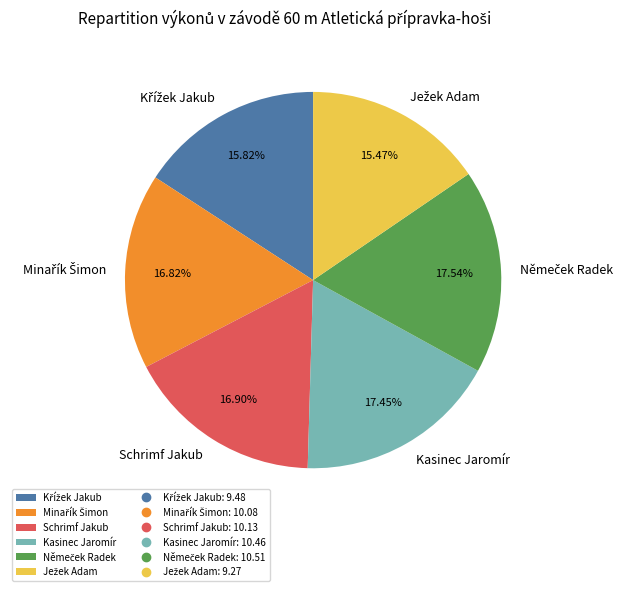

Does any single category account for the majority?

No